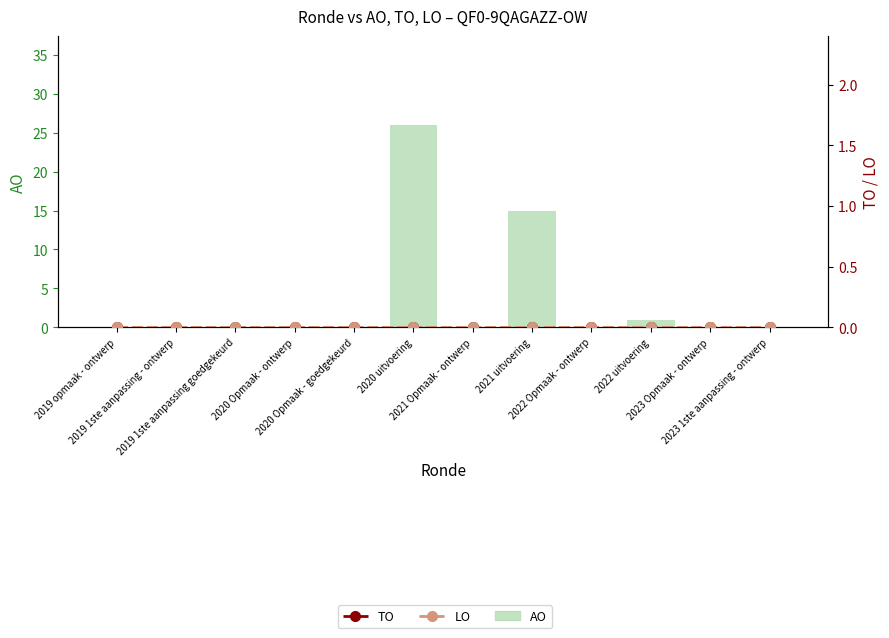

What is the difference between the second highest and second lowest values in the AO series?

15